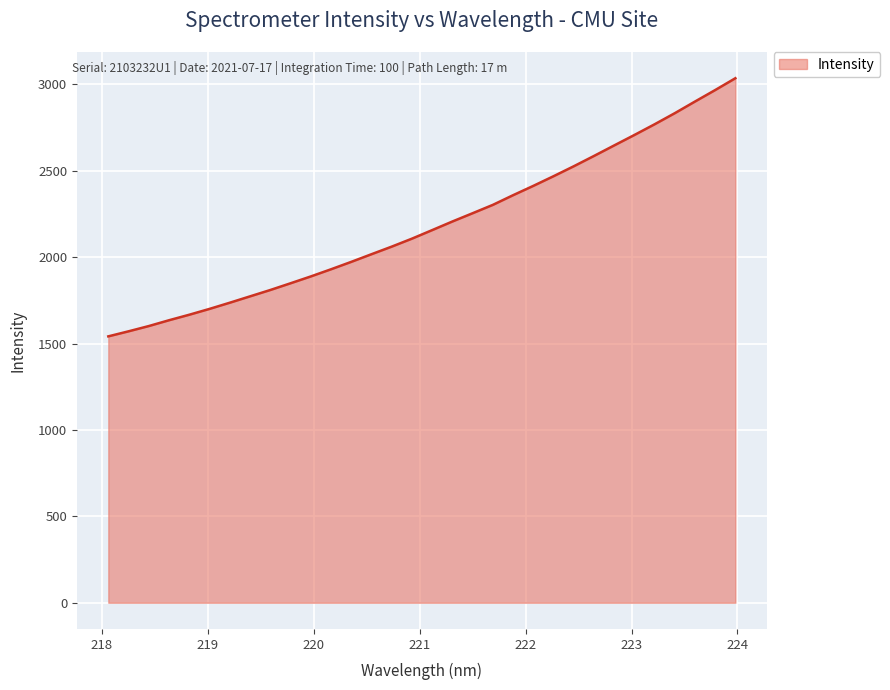

What is the minimum value shown in the chart?

1541.4